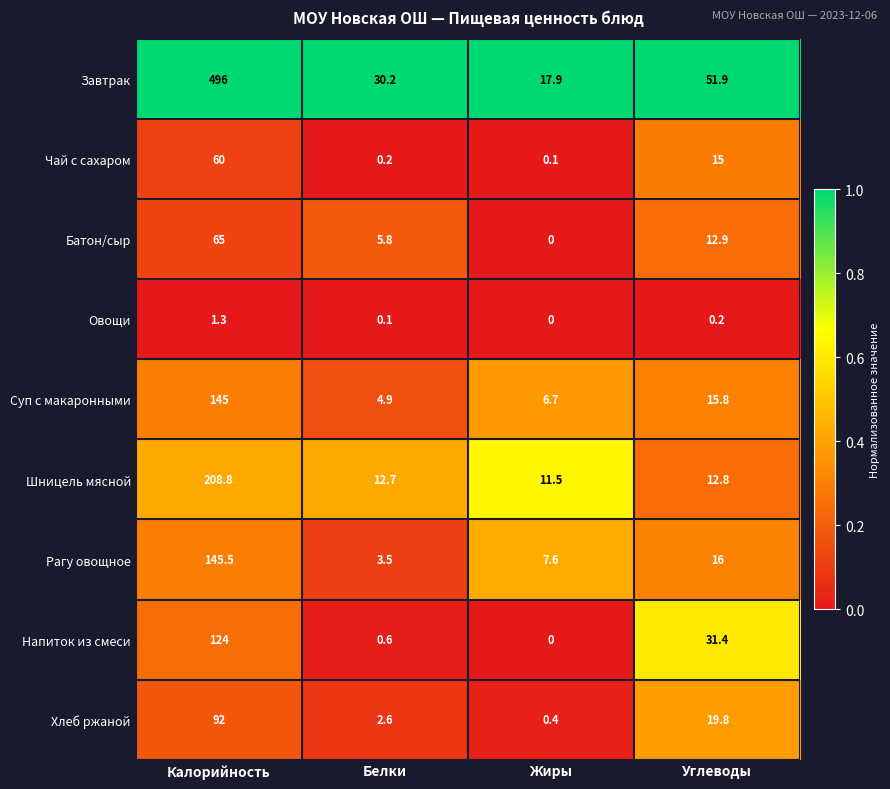

What is the difference between the maximum and minimum values in the Шницель мясной series?

197.3